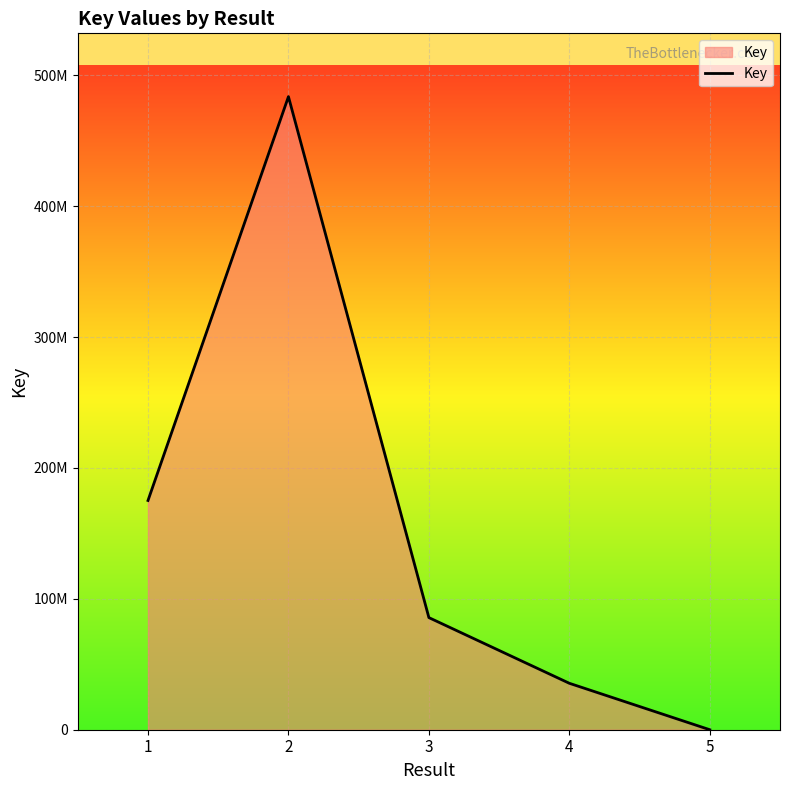

Does the chart display data point markers on the line(s)?

No